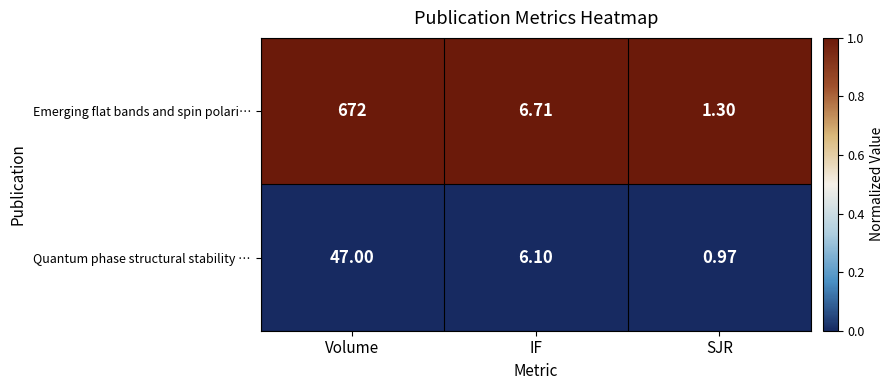

Which label corresponds to the largest value in the chart?

Volume